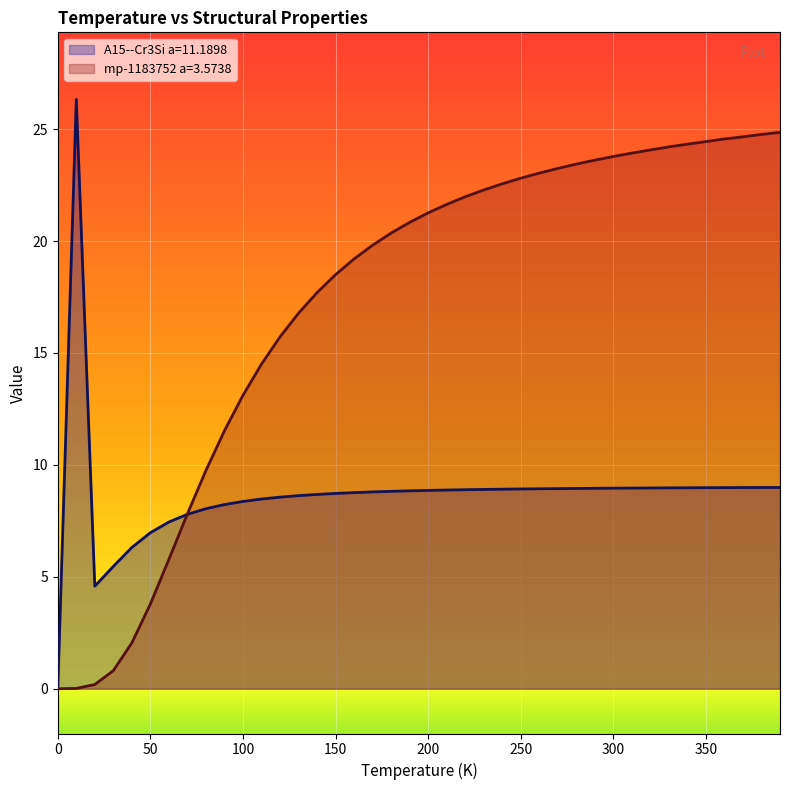

Reading left to right, extract all data points from this chart.

A15--Cr3Si a=11.1898: 0.0	26.3	4.6	5.5	6.3	7.0	7.4	7.8	8.0	8.2	8.4	8.5	8.6	8.6	8.7	8.7	8.8	8.8	8.8	8.8	8.9	8.9	8.9	8.9	8.9	8.9	8.9	8.9	8.9	9.0	9.0	9.0	9.0	9.0	9.0	9.0	9.0	9.0	9.0	9.0
mp-1183752 a=3.5738: 0.0	0.0	0.2	0.8	2.0	3.8	5.8	7.8	9.8	11.5	13.1	14.5	15.7	16.8	17.7	18.5	19.2	19.8	20.4	20.8	21.3	21.6	22.0	22.3	22.6	22.8	23.0	23.2	23.4	23.6	23.8	23.9	24.1	24.2	24.3	24.4	24.6	24.7	24.8	24.9